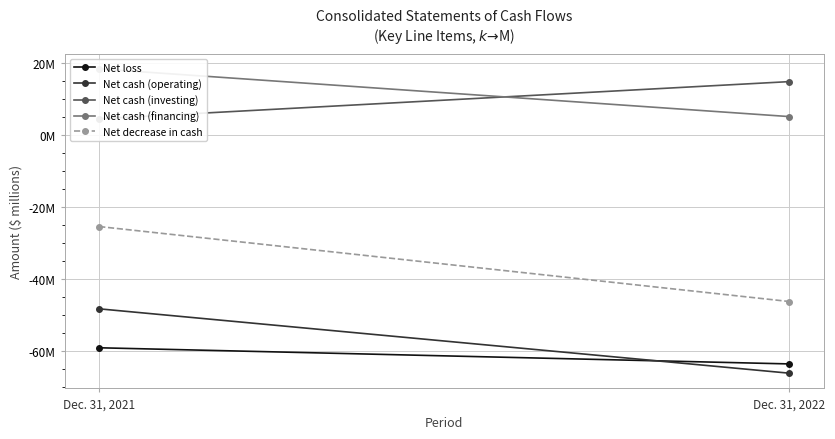

Reading left to right, extract all data points from this chart.

Net loss: -59.1	-63.6
Net cash (operating): -48.3	-66.1
Net cash (investing): 4.5	14.8
Net cash (financing): 18.3	5.1
Net decrease in cash: -25.4	-46.2